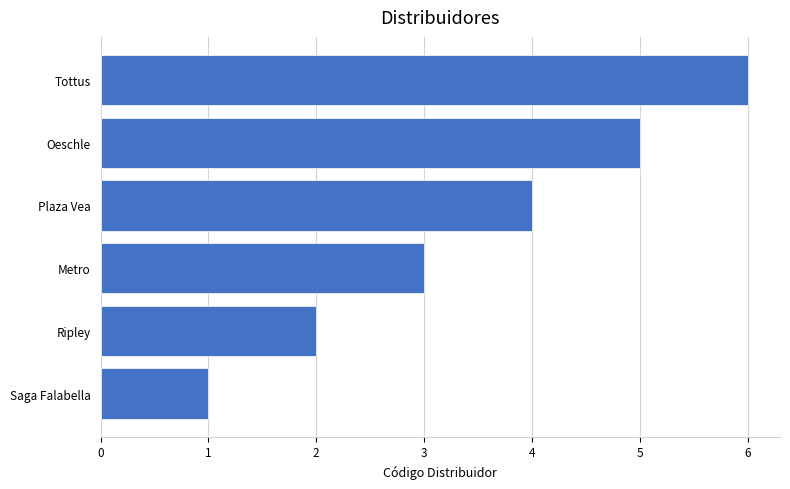

How many series are shown in this chart?

1